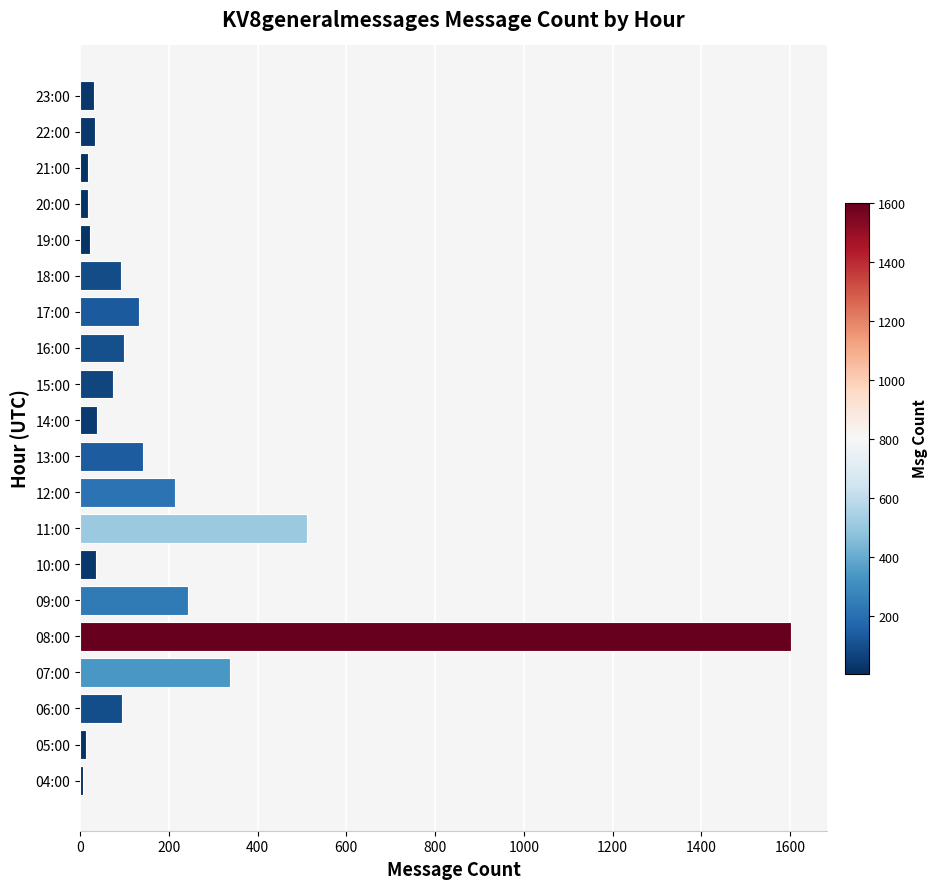

At which category does the chart reach its peak across all series?

08:00